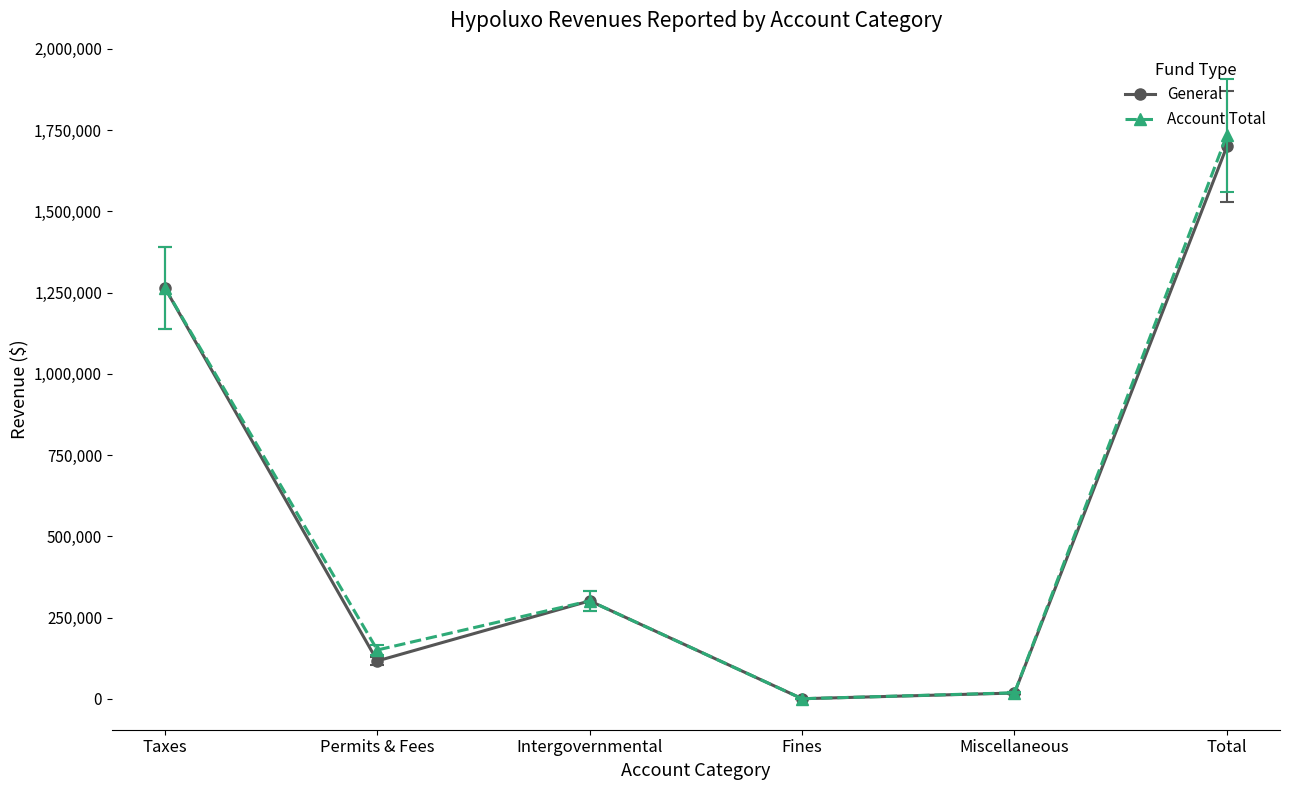

What value does the General series have at Miscellaneous?

17707